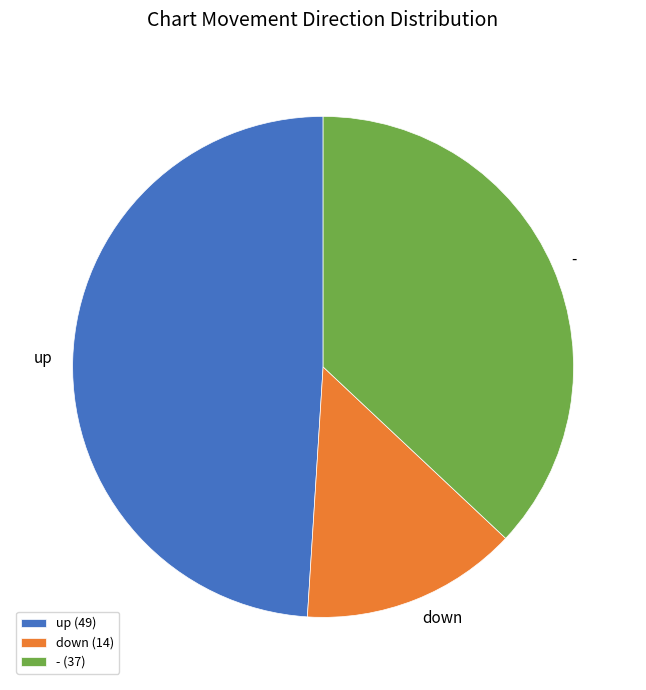

What is the ratio of the value at down to the value at -?

0.4